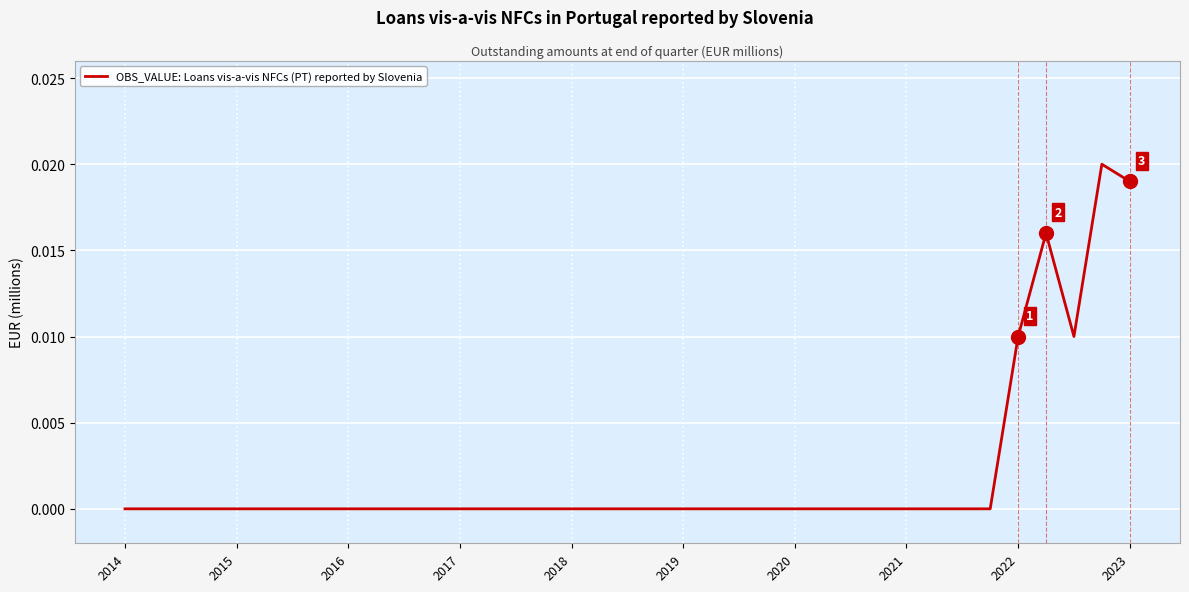

How many values are between 0 and 1?

37